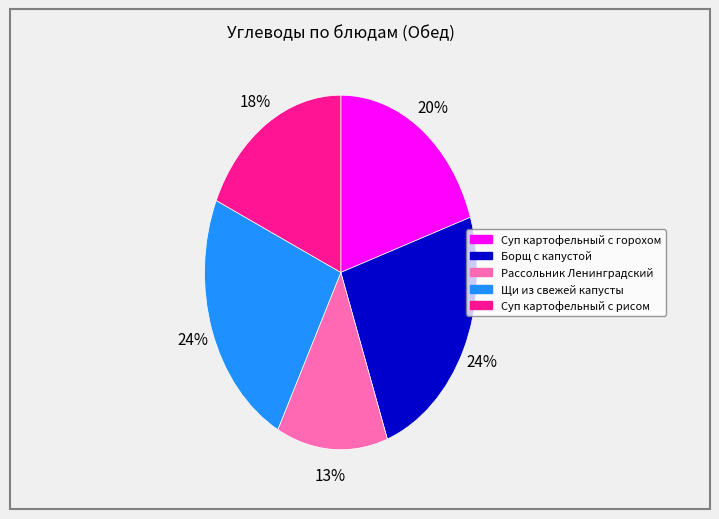

The Суп картофельный с рисом slice represents 18% of the pie. True or false?

True